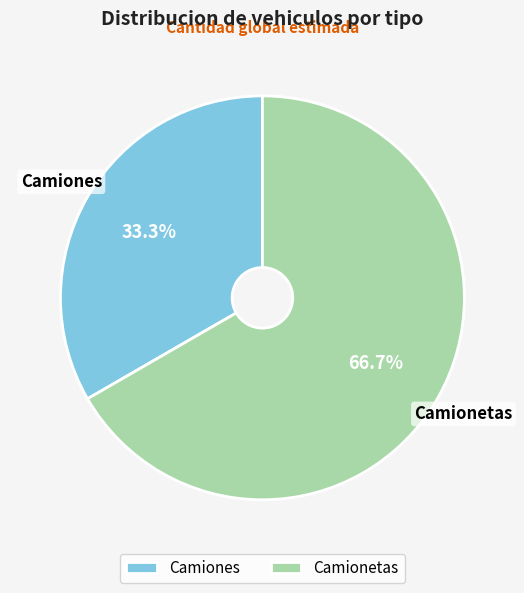

To the nearest percent, what is the difference between the Camionetas and Camiones slice percentages?

33%